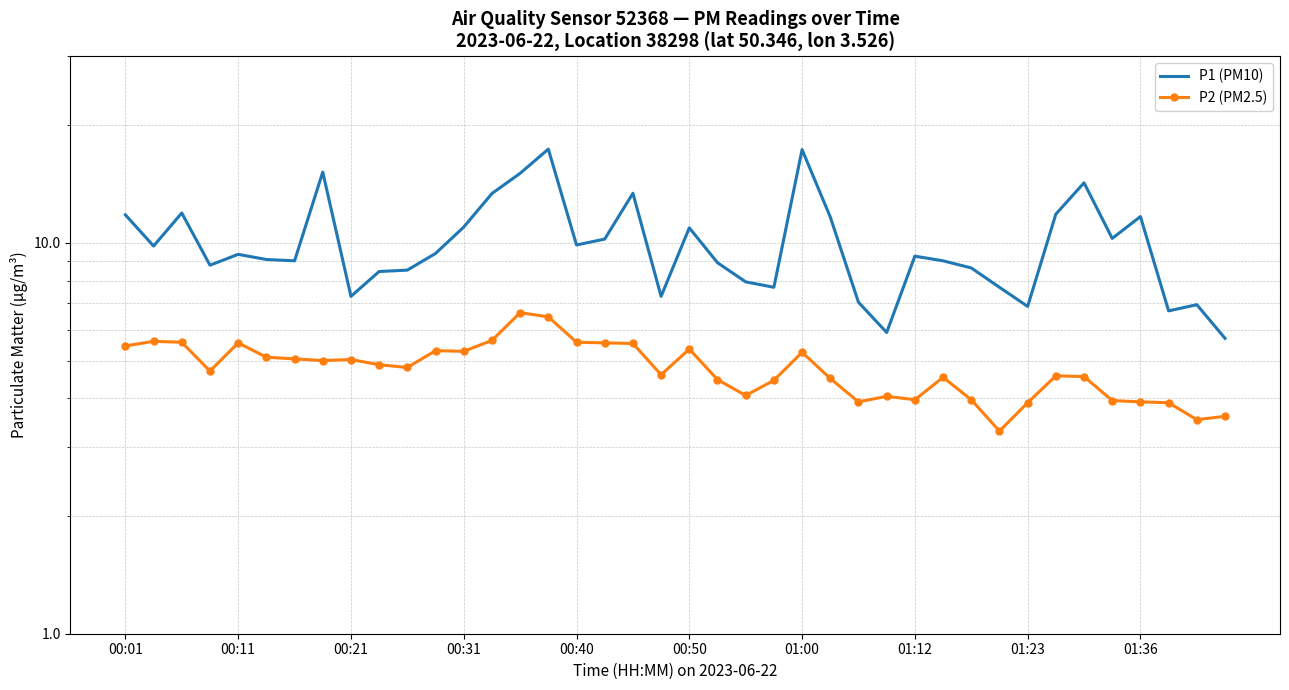

At which label does P2 (PM2.5) first exceed 4?

00:01